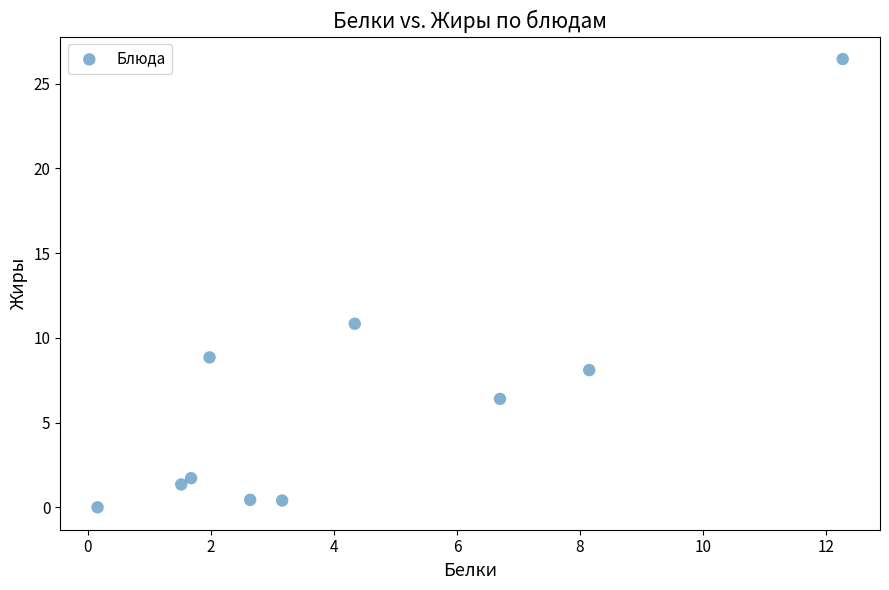

What Y value in the scatter plot is closest to 13?

10.8